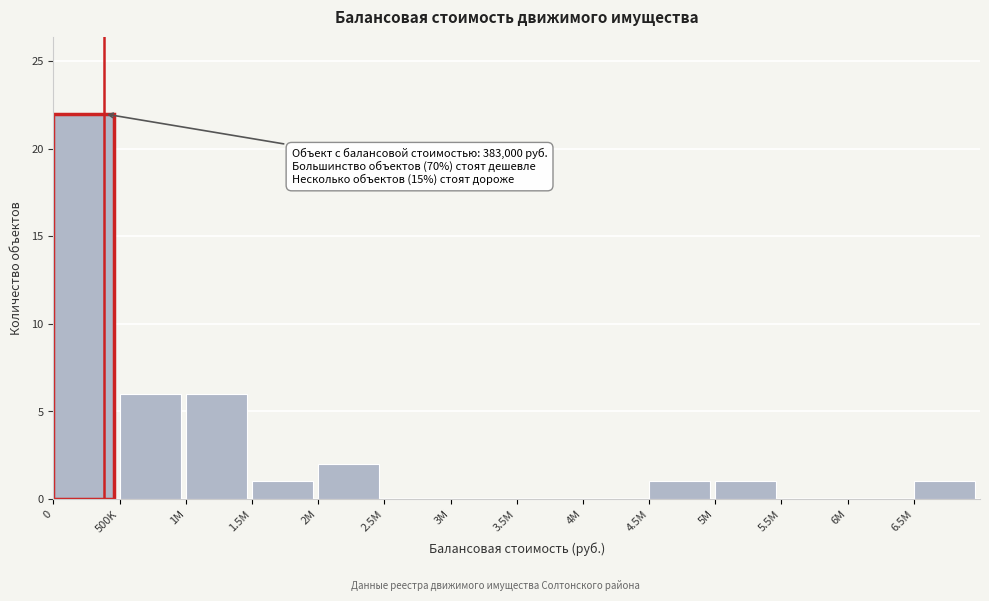

What is the sum of all values?

40